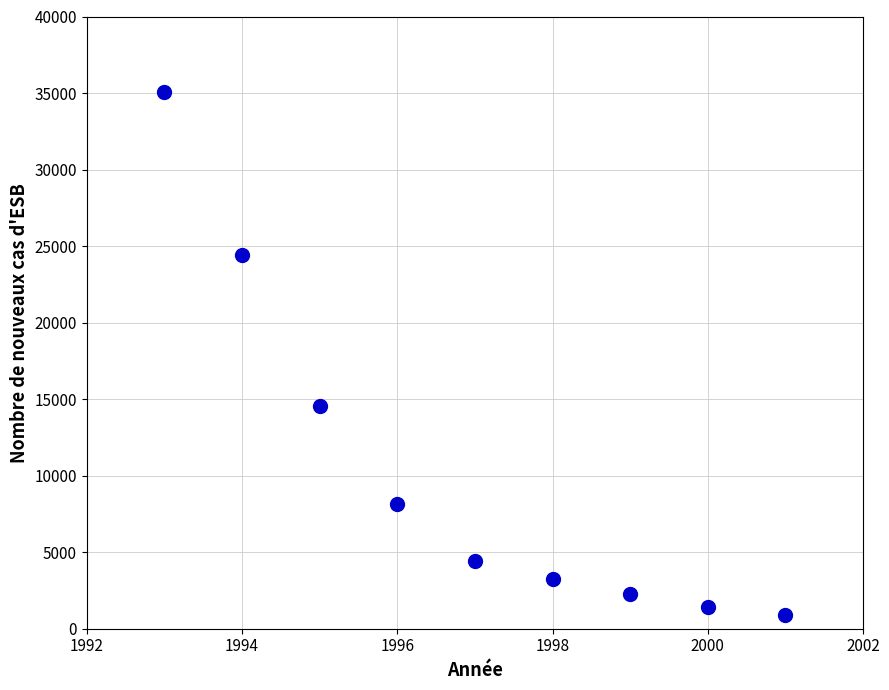

What Y value in the scatter plot is closest to 17995?

14562